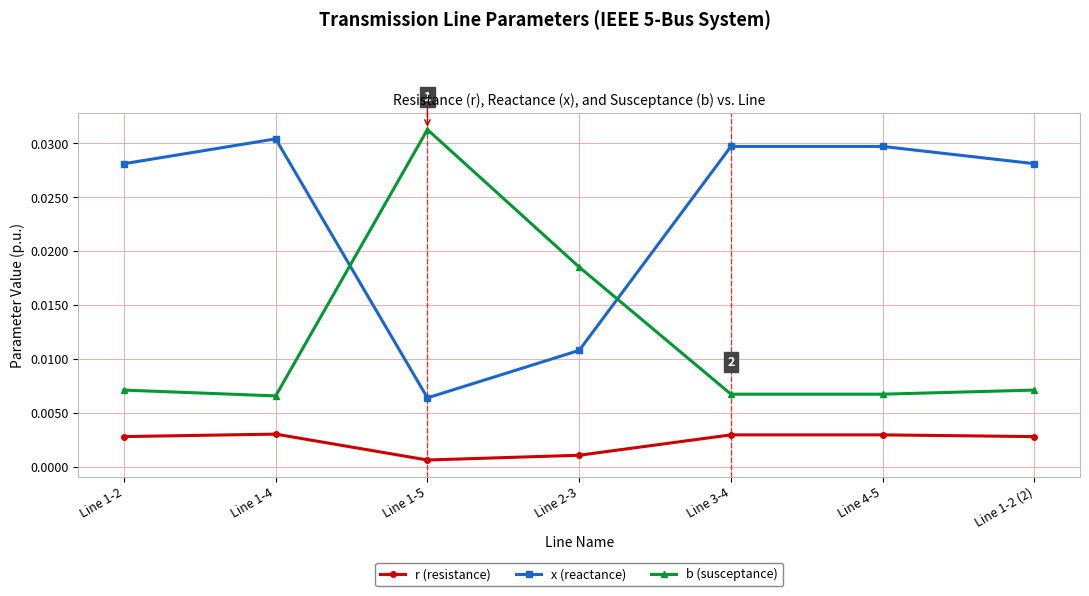

List the series in order of their overall mean, lowest first.

r (resistance), b (susceptance), x (reactance)